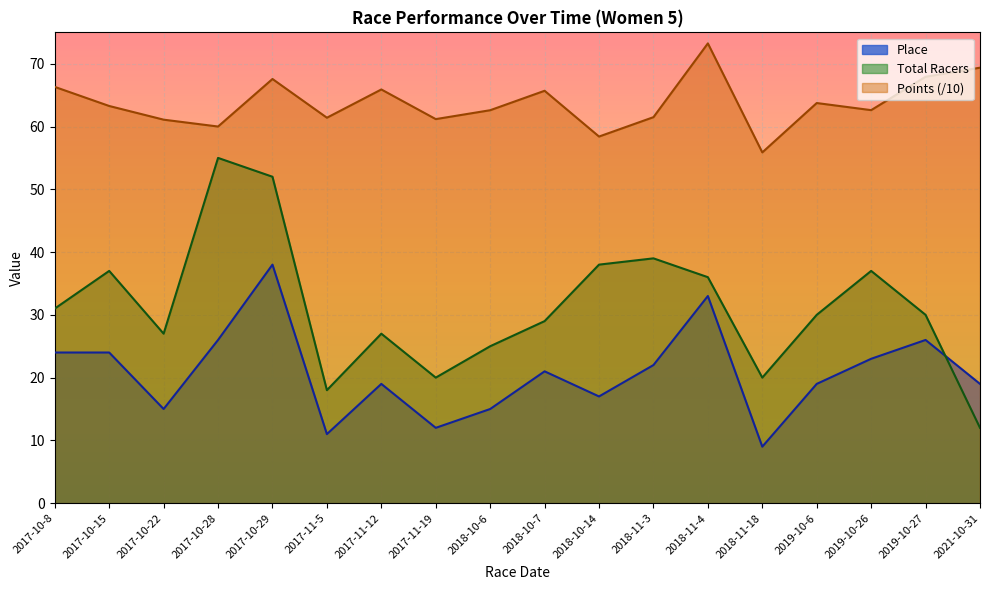

What is the greatest value displayed?

73.2